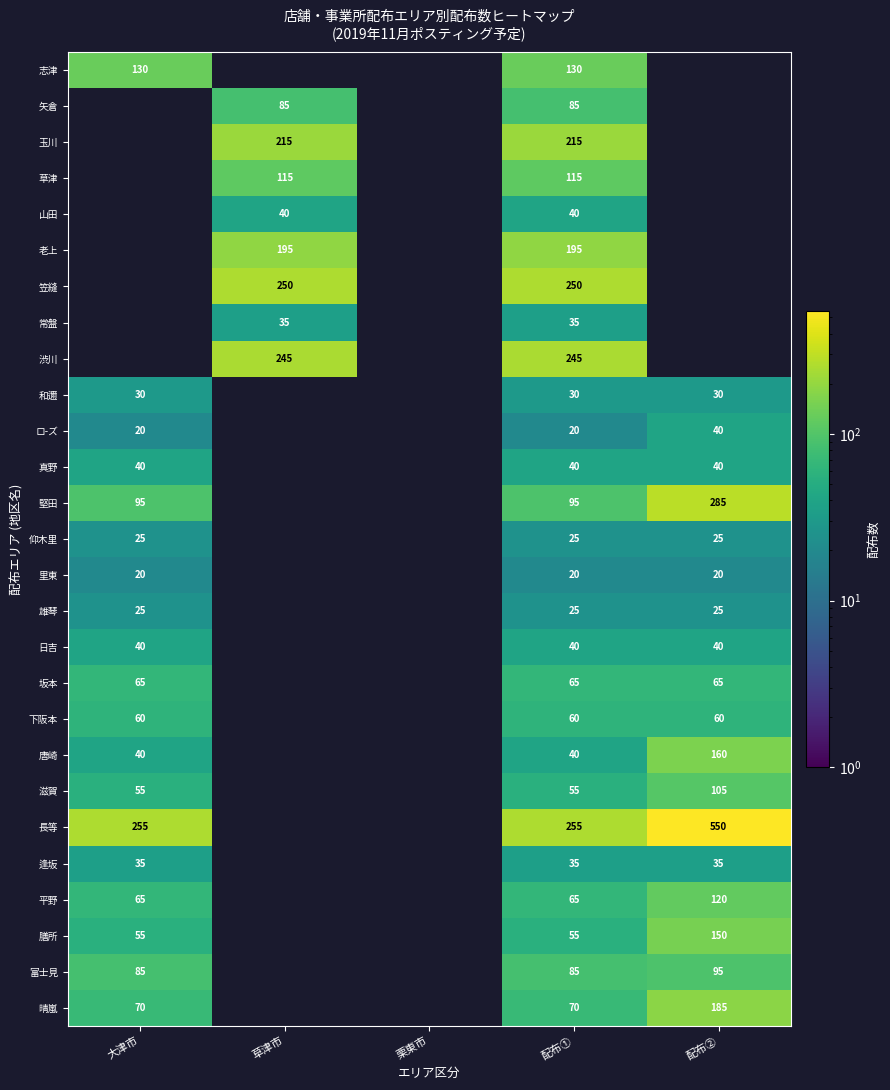

Is it true that 逢坂 equals 11.7 at 大津市?

False